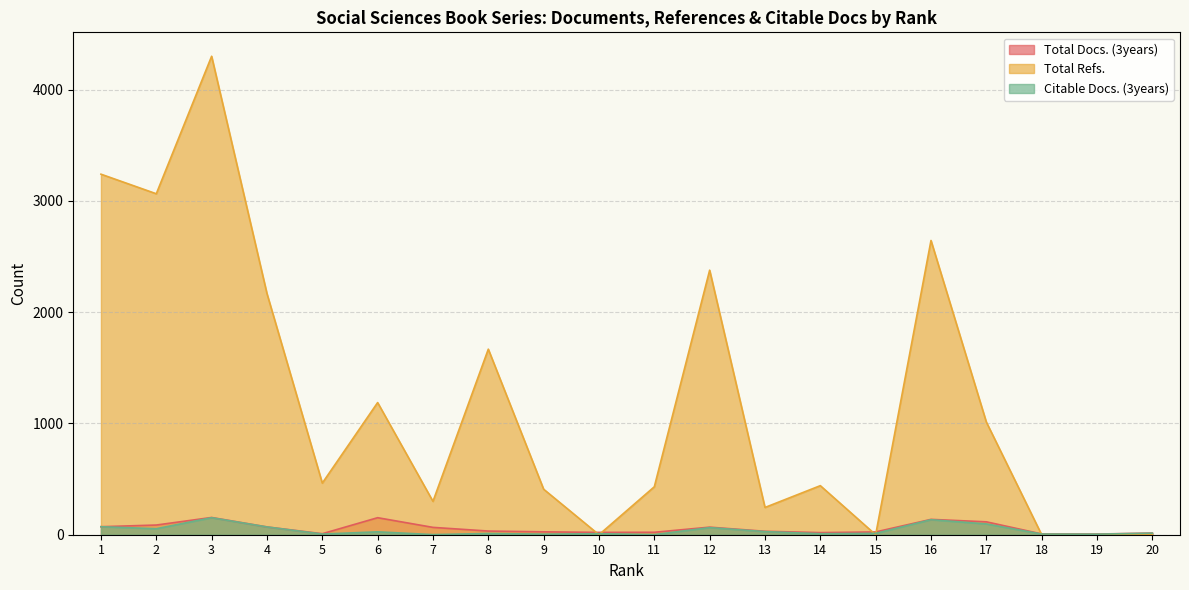

Which series changed the most between 7 and 15?

Total Refs.